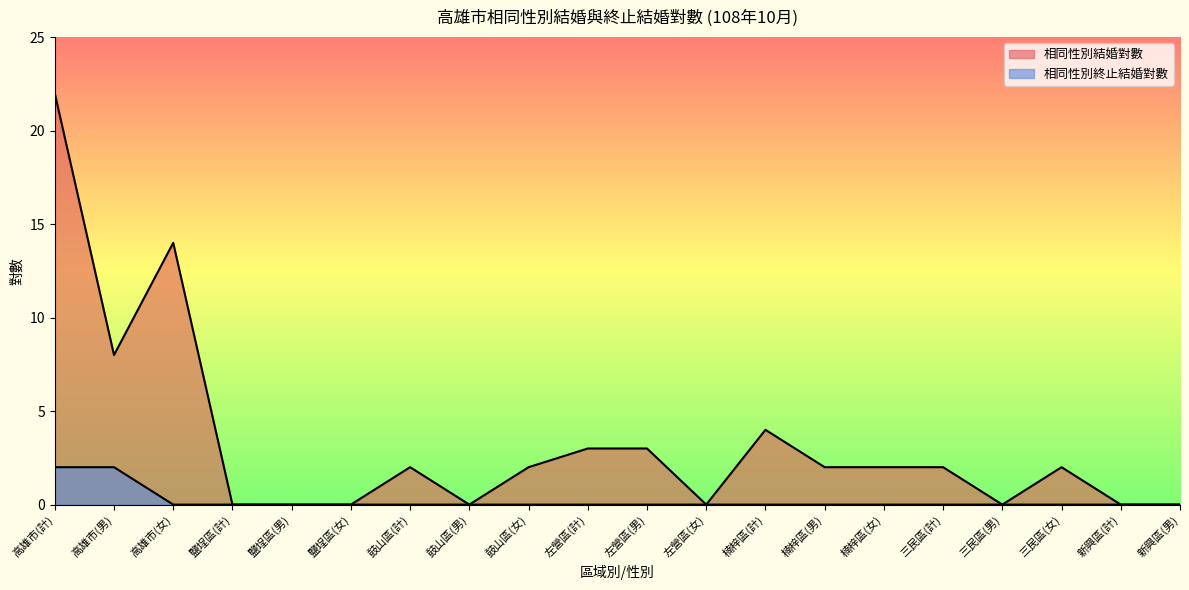

Reading left to right, transcribe all the data shown in this chart.

相同性別結婚對數: 22	8	14	0	0	0	2	0	2	3	3	0	4	2	2	2	0	2	0	0
相同性別終止結婚對數: 2	2	0	0	0	0	0	0	0	0	0	0	0	0	0	0	0	0	0	0